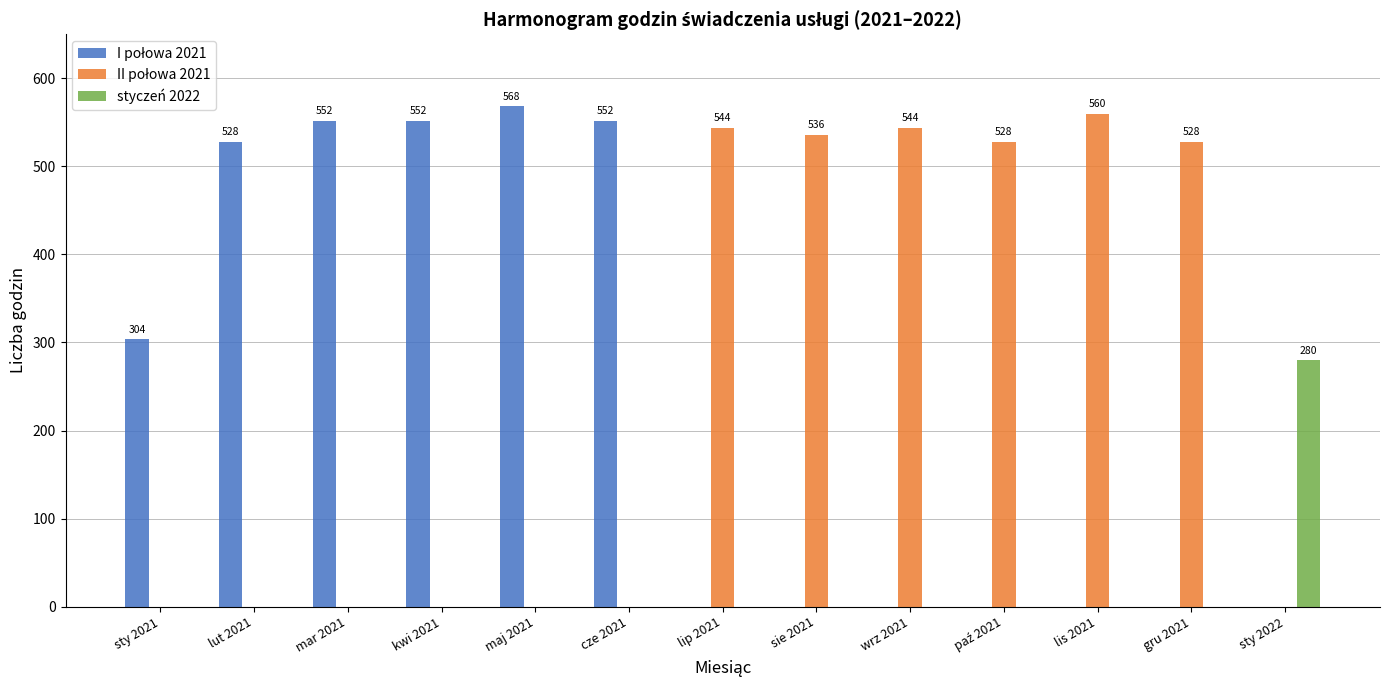

Which category has the highest value in the styczeń 2022 series?

sty 2022